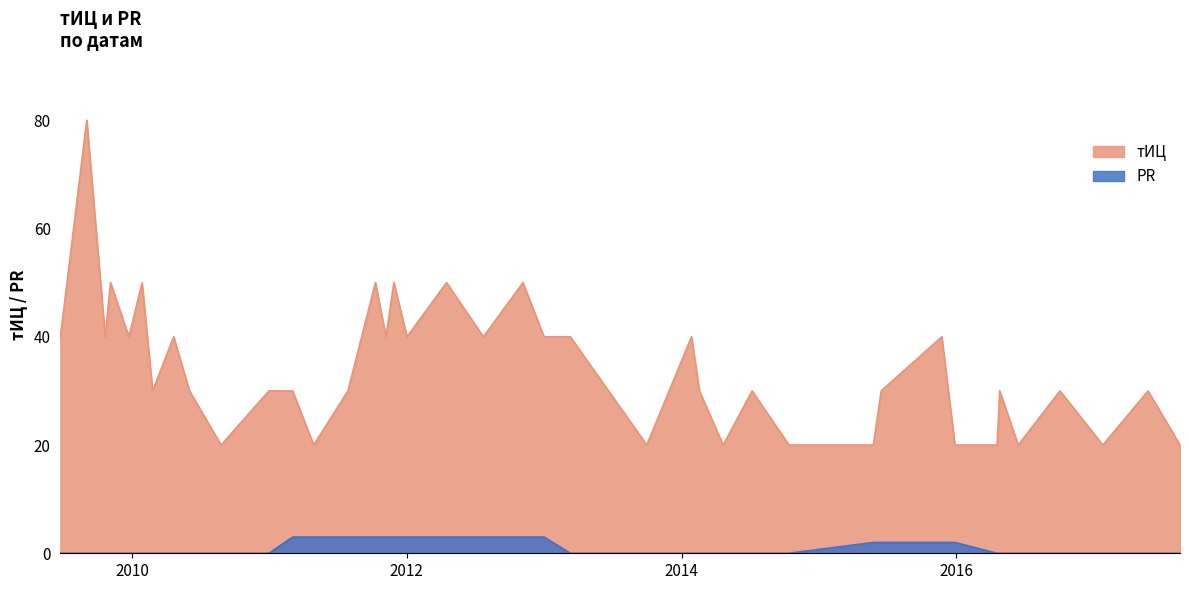

True or false: PR and тИЦ intersect in this chart.

False